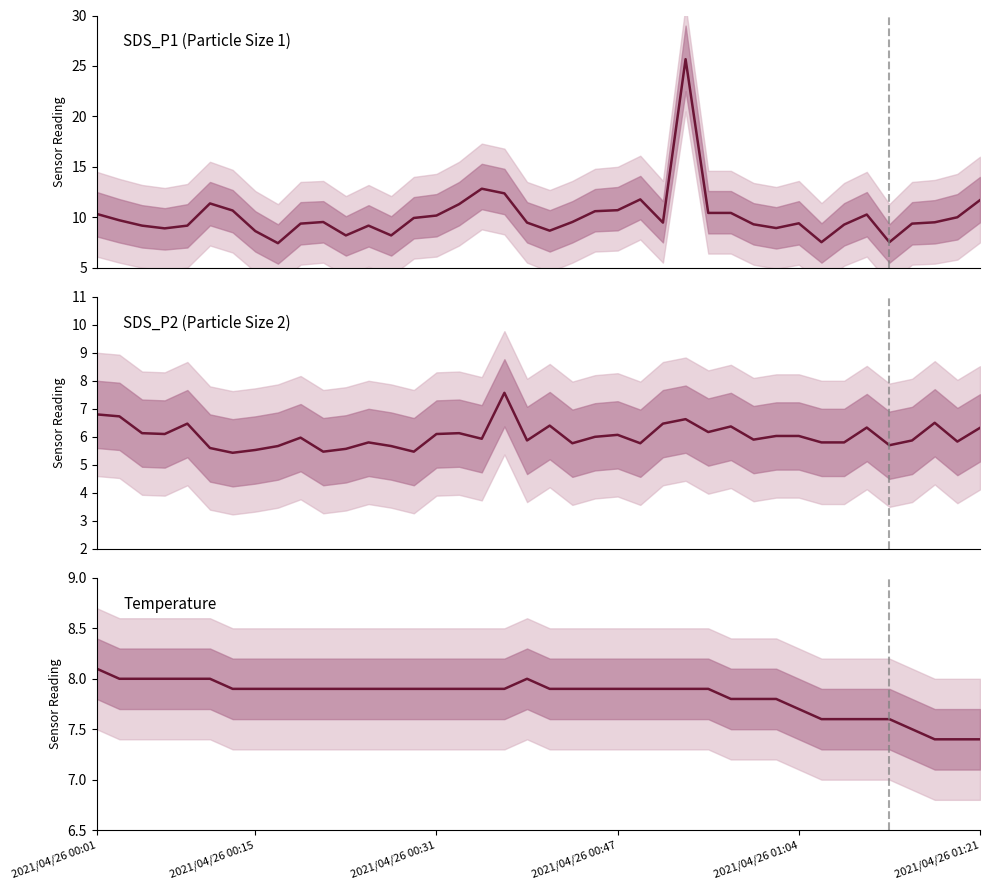

Rank the series by their maximum value, from lowest to highest.

SDS_P2, Temp, SDS_P1